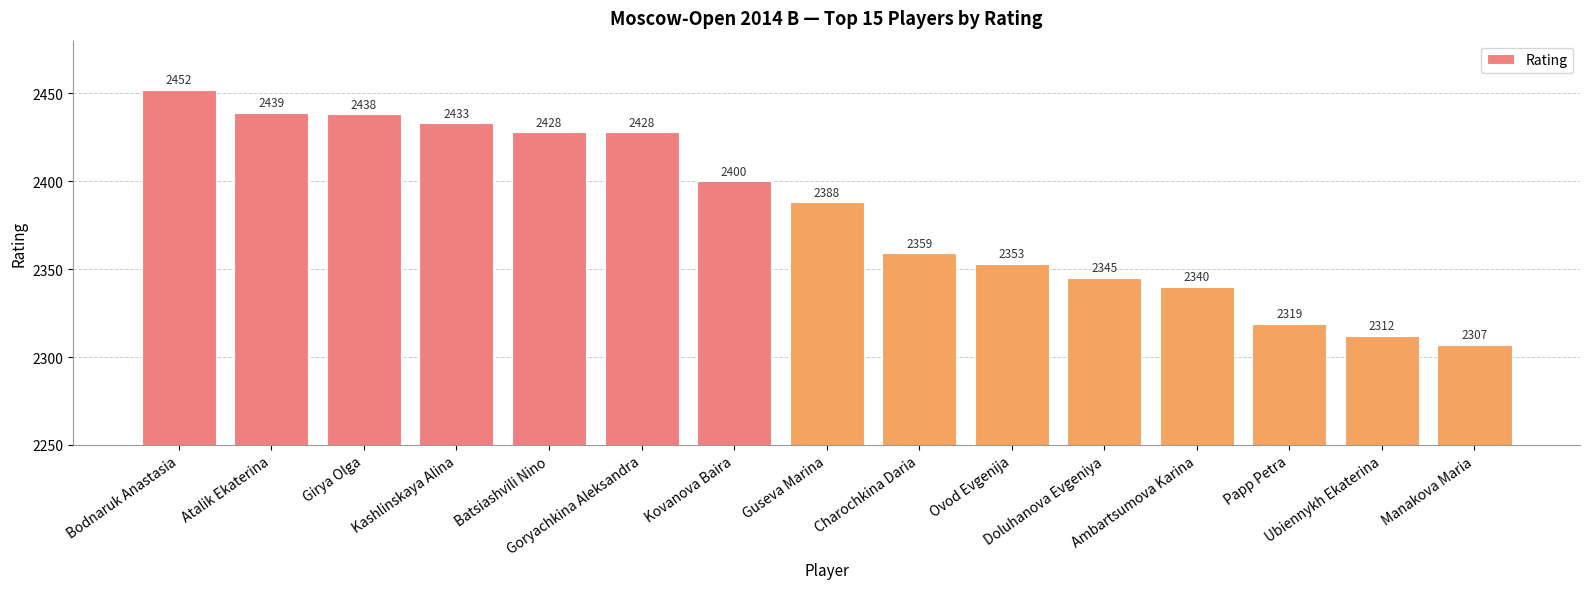

Which category has the lowest value across all series?

Manakova Maria